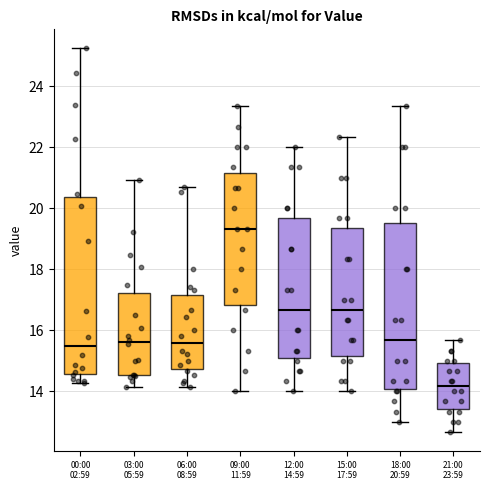

Where does the lower whisker of the box for 21:00 23:59 end on the y-axis? The values are not printed on the chart, so give them approximately, as read against the axis.

12.6